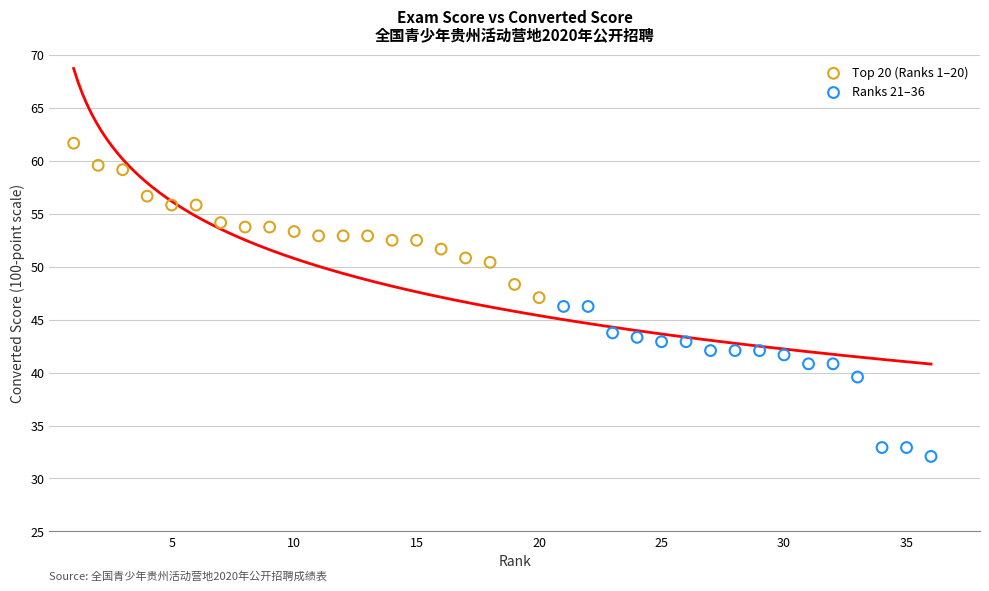

Which series contains the highest Y value?

Top 20 (Ranks 1–20)